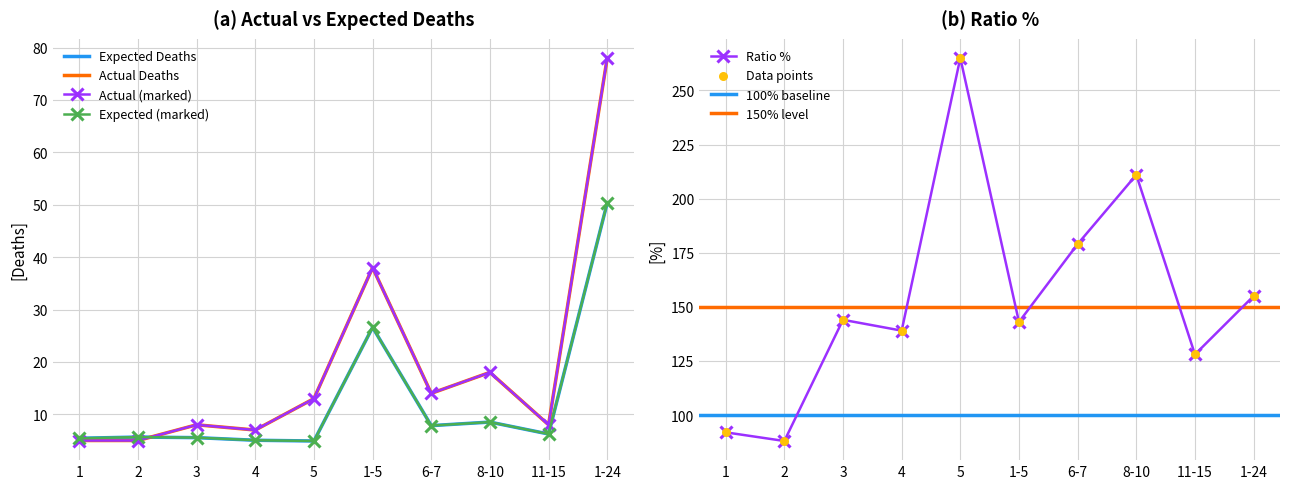

At which category is the sum across all series the highest?

1-24